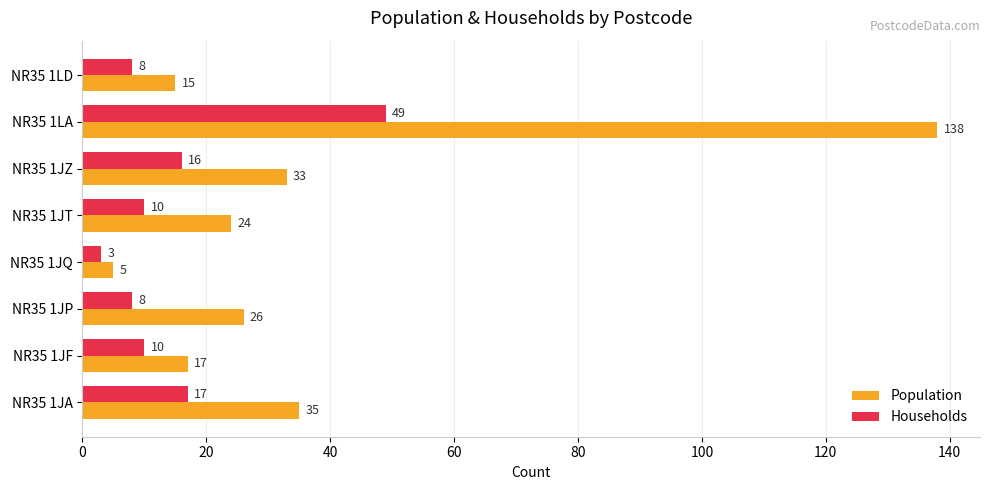

Is the value of Households at NR35 1JT greater than the value of Population at NR35 1JT?

No